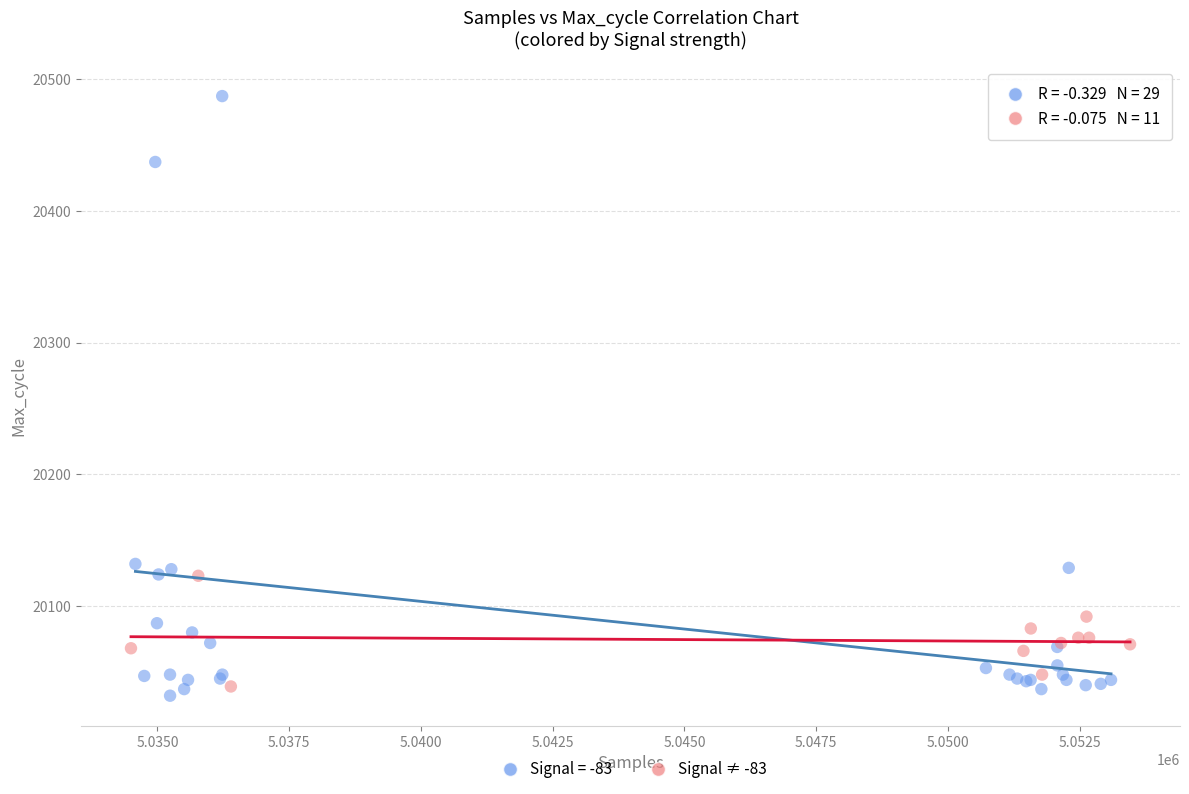

Which series contains the highest Y value?

Signal = -83